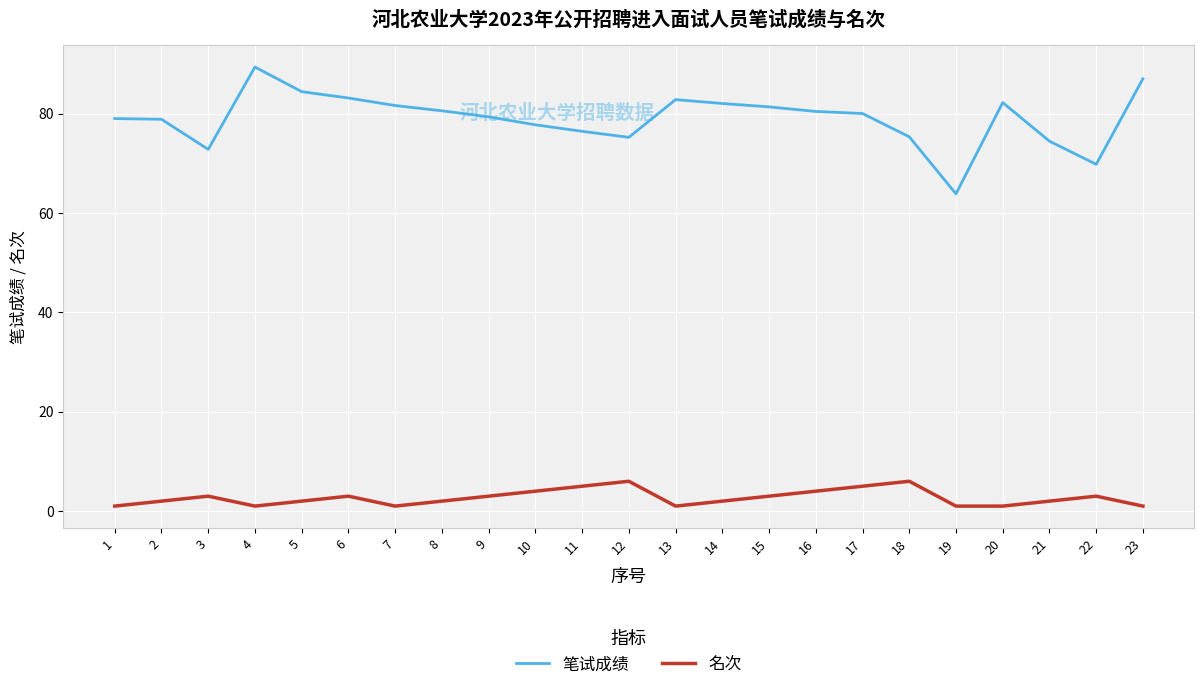

Read the 名次 value at 6.

3.0